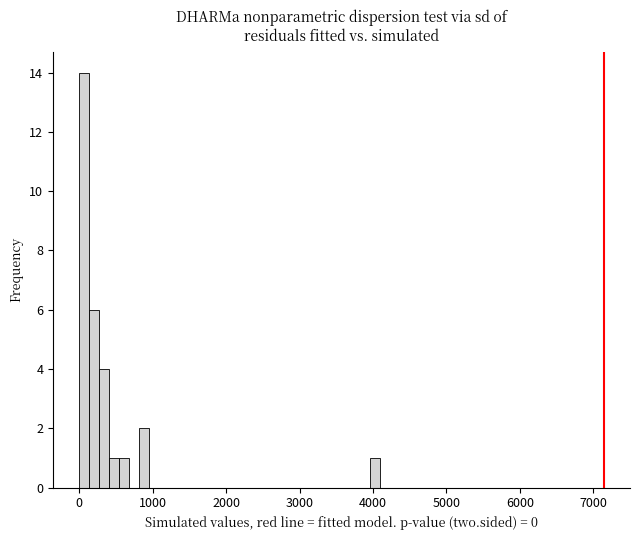

Around what value on the x-axis is the tallest bar? Give the approximate position of its centre, as read against the axis.

100